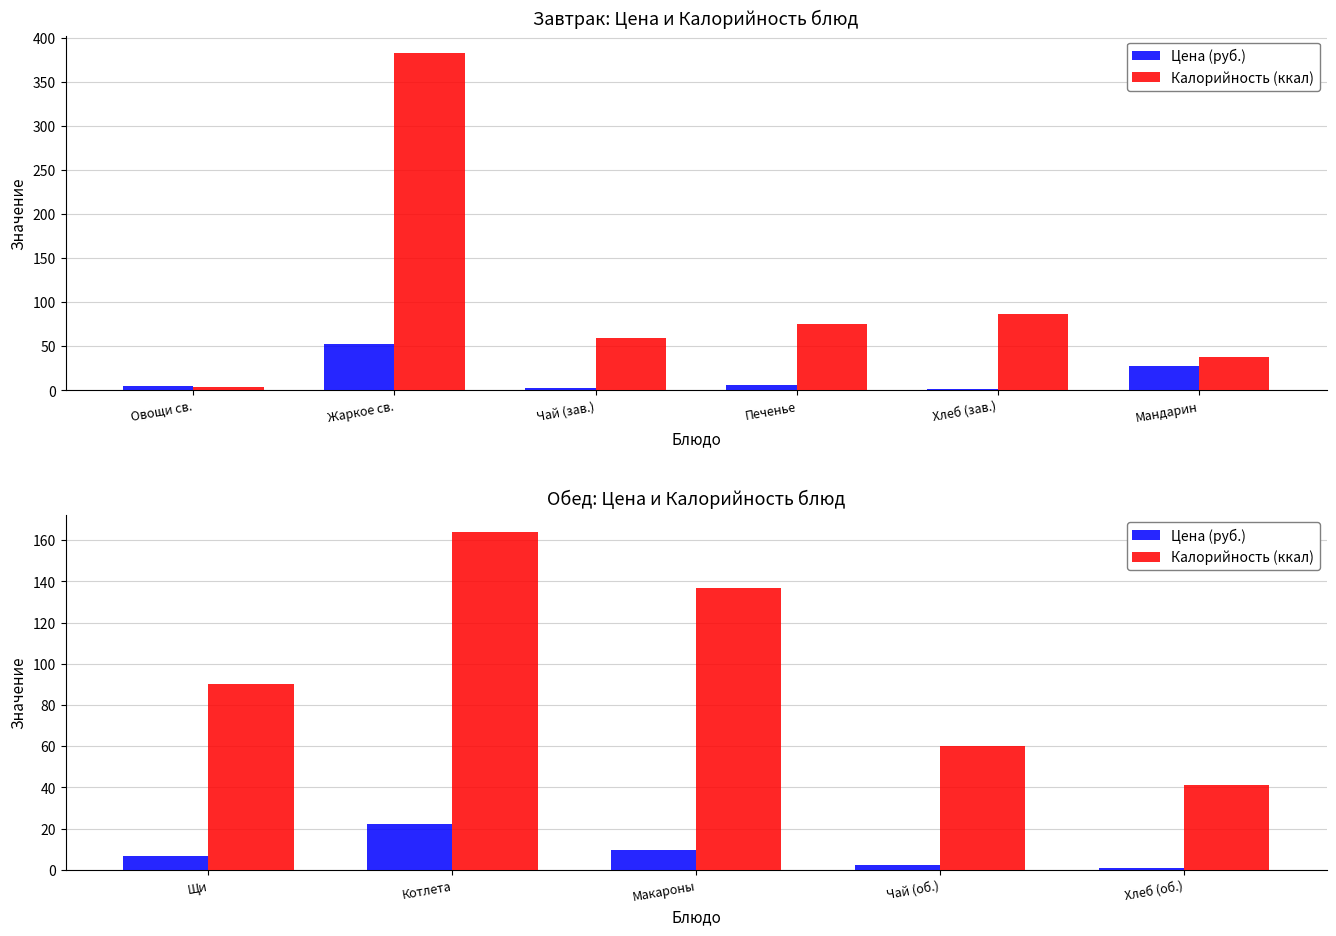

How many groups of bars are there?

5